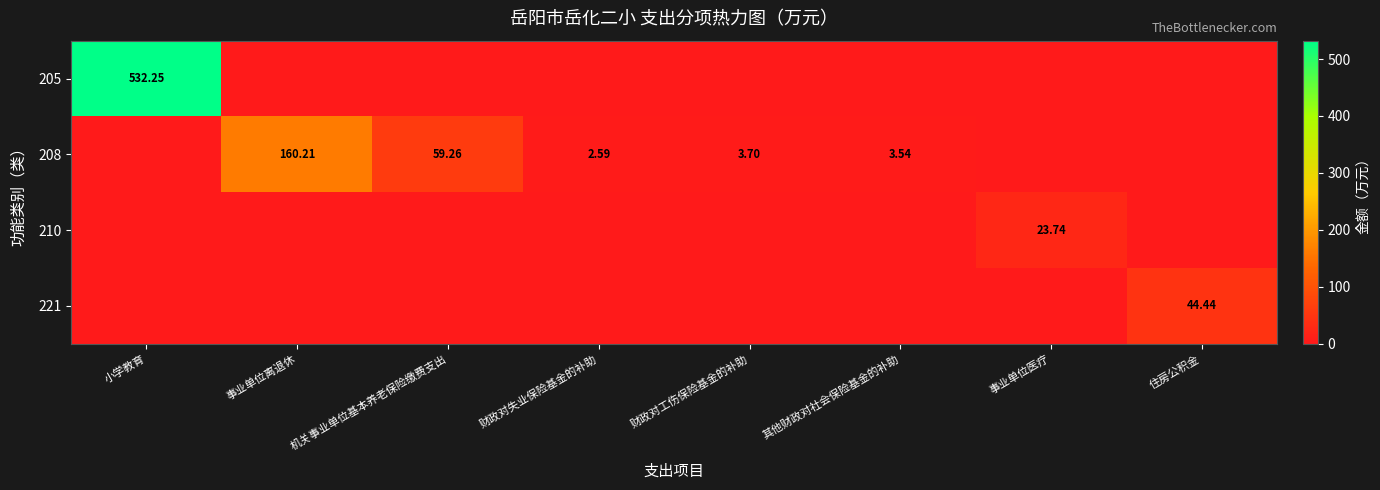

What is the average value of the 208 series?

28.7